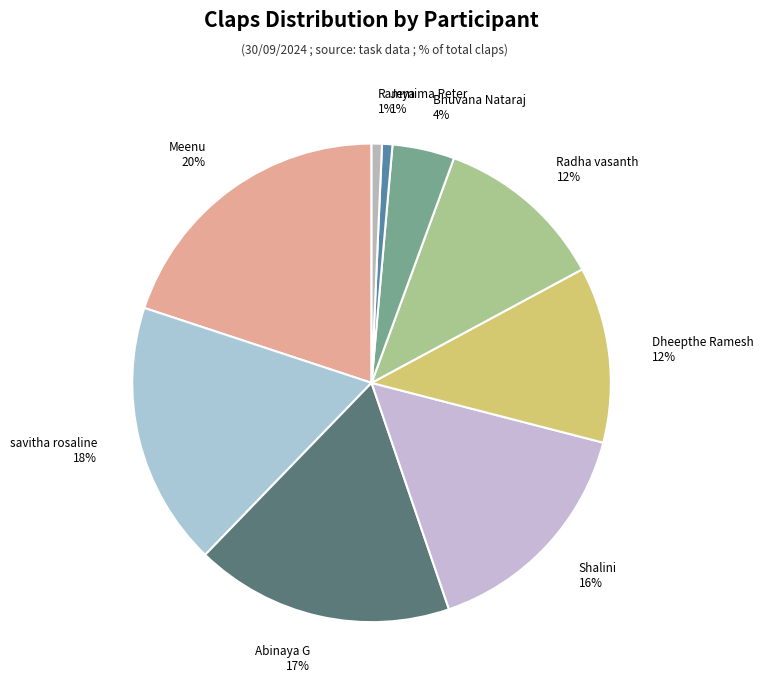

The savitha rosaline slice represents 18% of the pie. True or false?

True